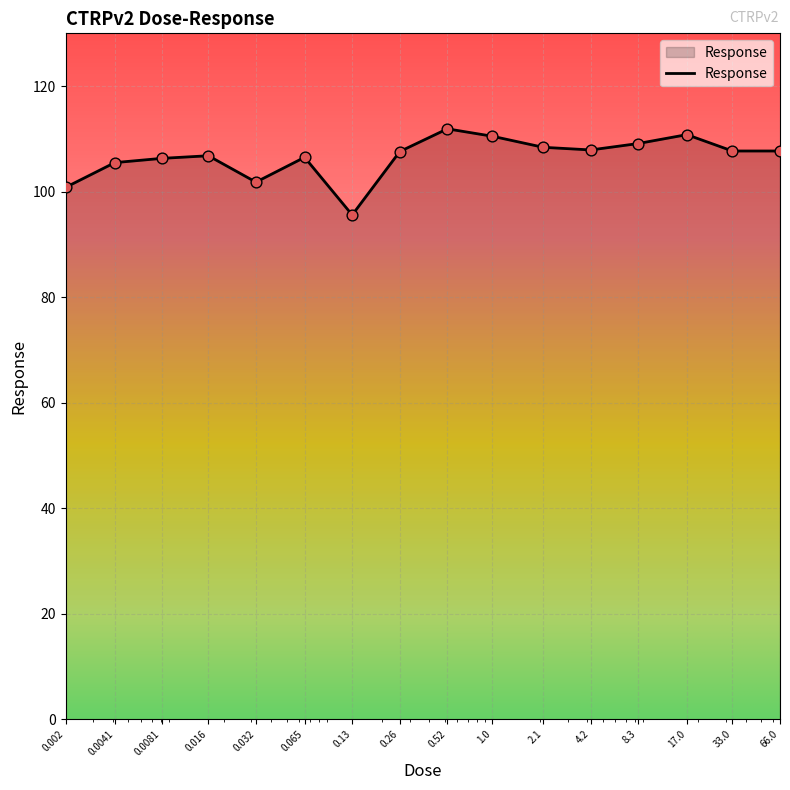

What is the smallest value displayed?

95.6